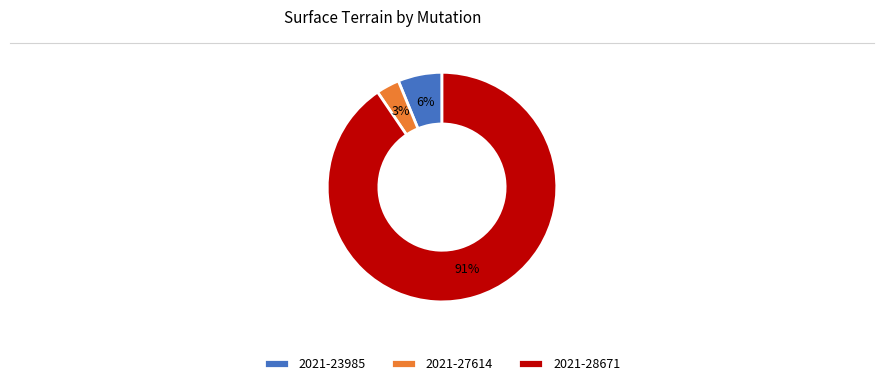

Which category has the smallest portion of the pie?

2021-27614